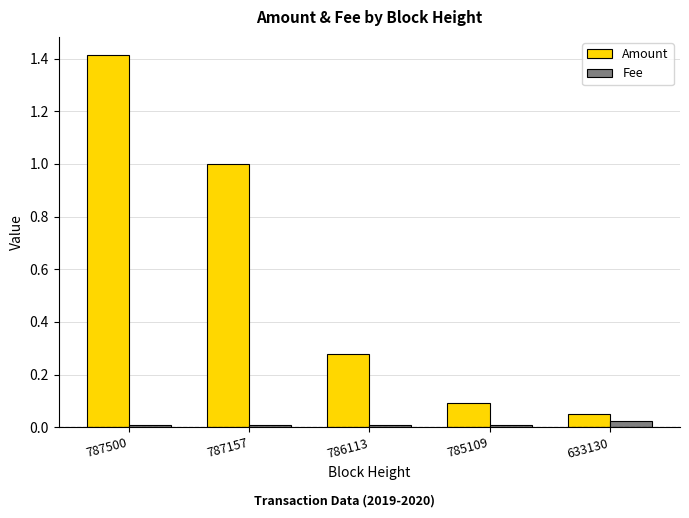

At which category is the sum across all series the highest?

787500